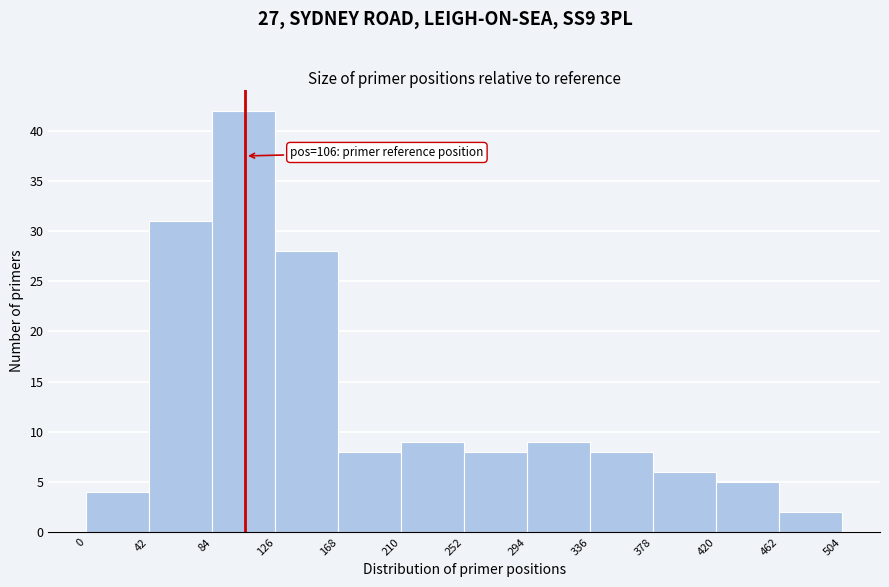

Over which range of the x-axis is the bar tallest?

84 to 126